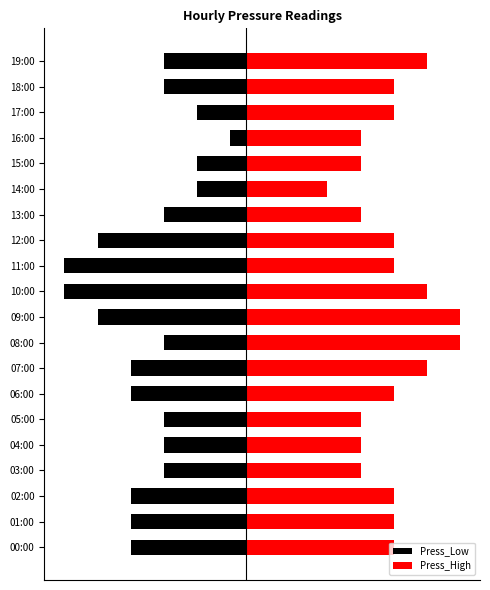

How many values in the Press_High series are below 4?

7